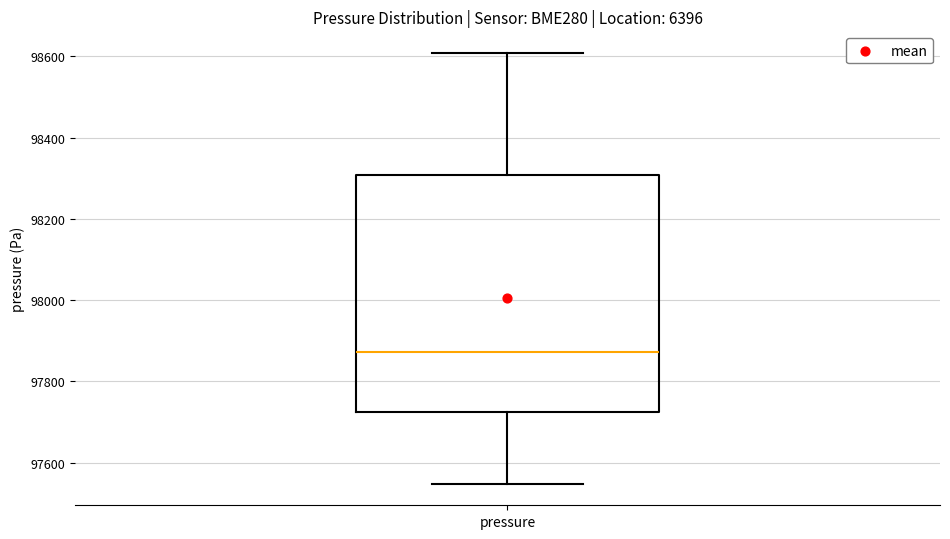

Read this box plot against the y-axis: the position of the median line, the range covered by the box, and the ends of both whiskers. The values are not printed on the chart, so give them approximately, as read against the axis.

median 97880, box 97720 to 98300, whiskers 97540 to 98600